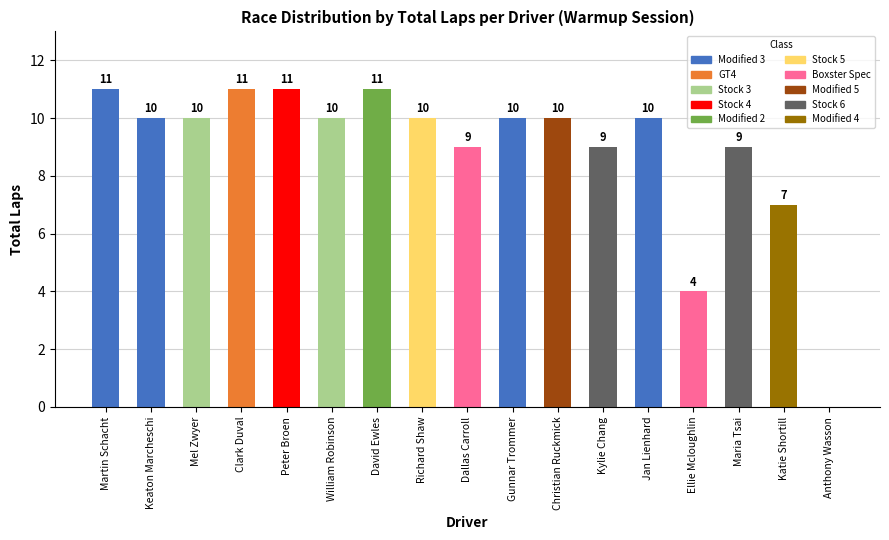

What is the ratio of the value at Gunnar Trommer to the value at Maria Tsai?

1.1